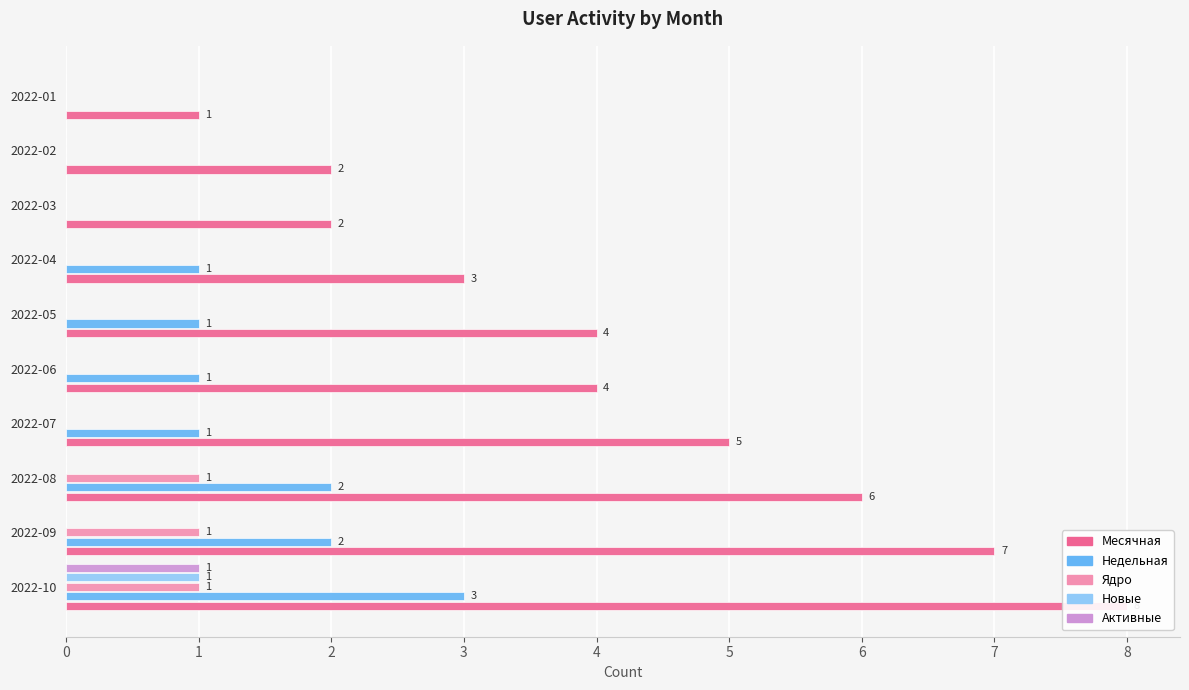

Between 2022-08 and 2022-01, which series saw the biggest shift?

Месячная